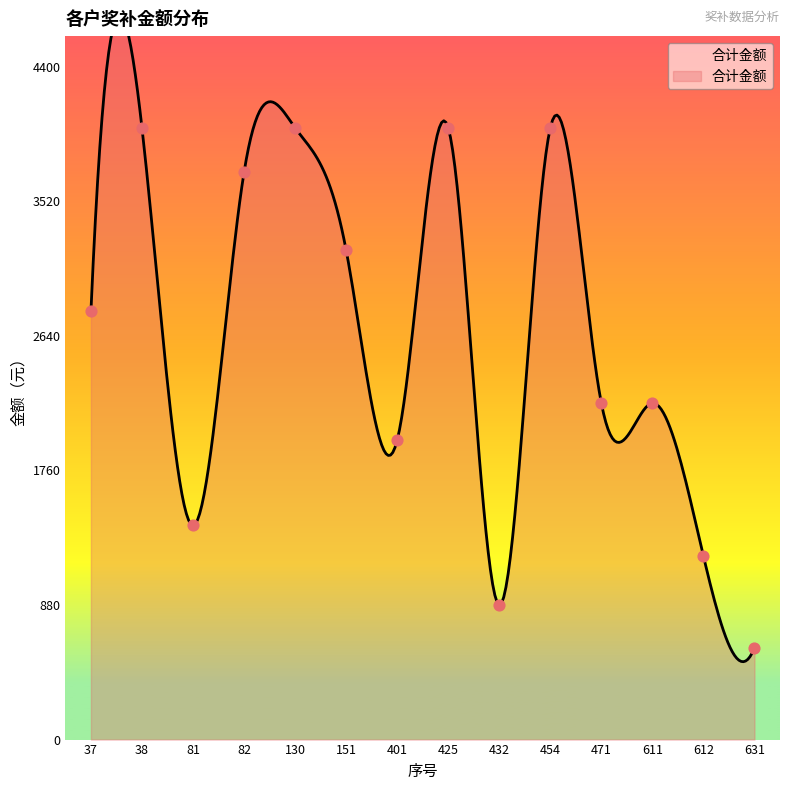

Which has a higher value, 425 or 130?

425